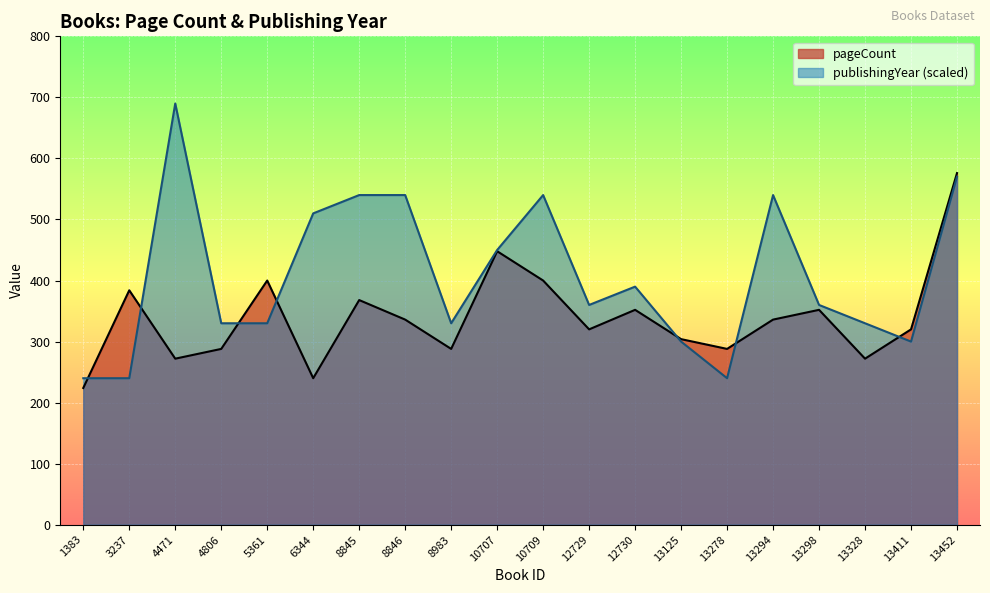

Where does the pageCount series first go above 336?

3237